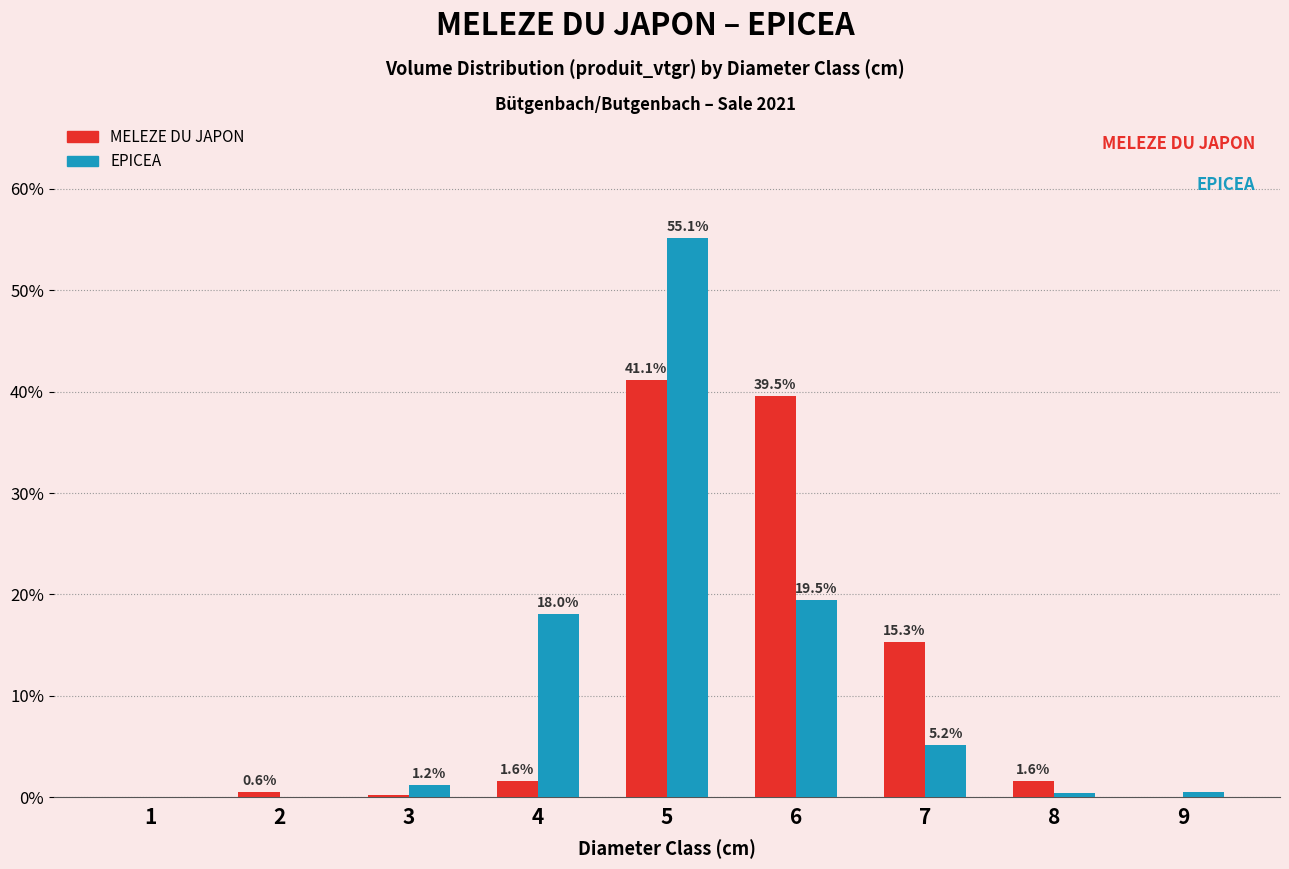

The EPICEA series shows 18.0 at 4. True or false?

True